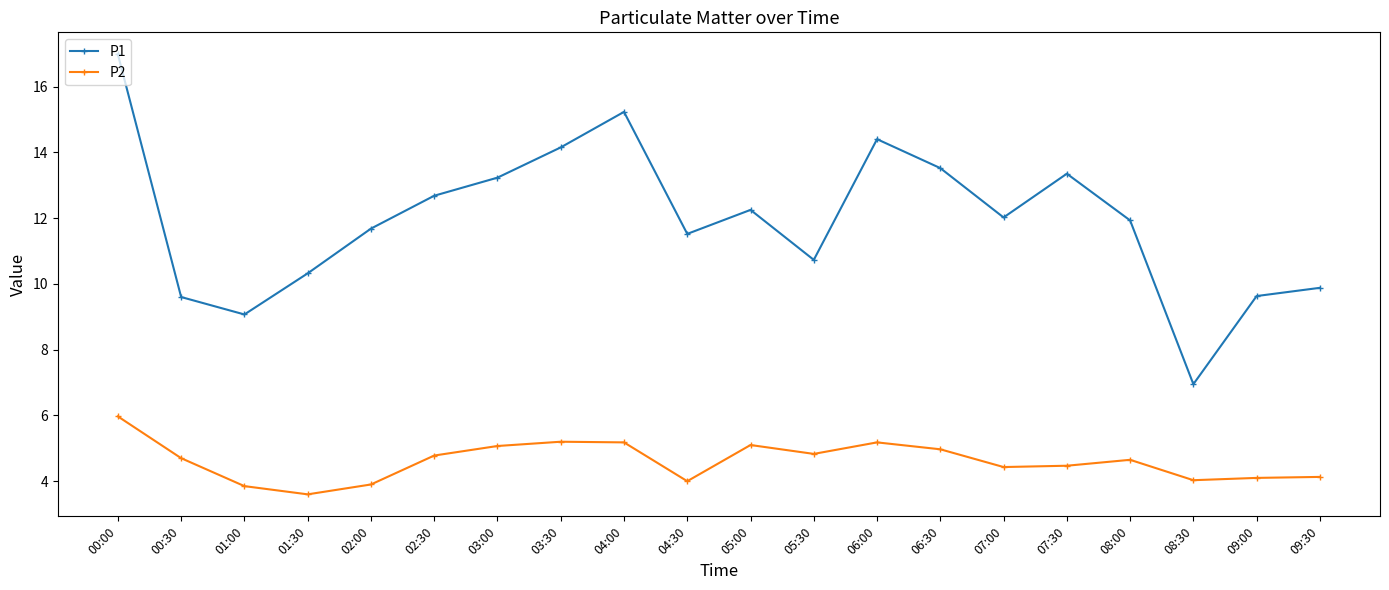

What value does the P1 series have at 06:00?

14.4